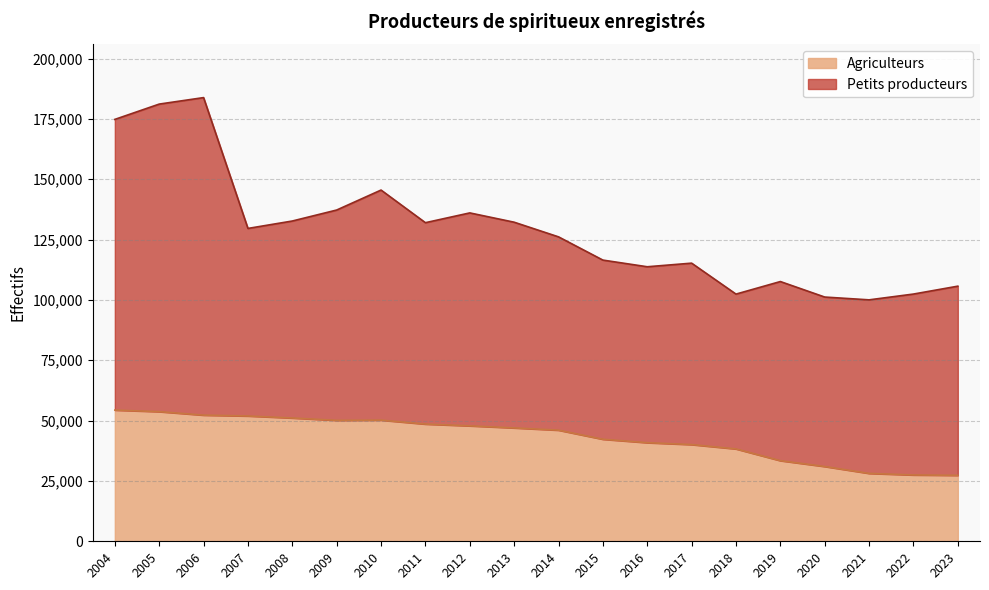

Where is the first local maximum?

2010